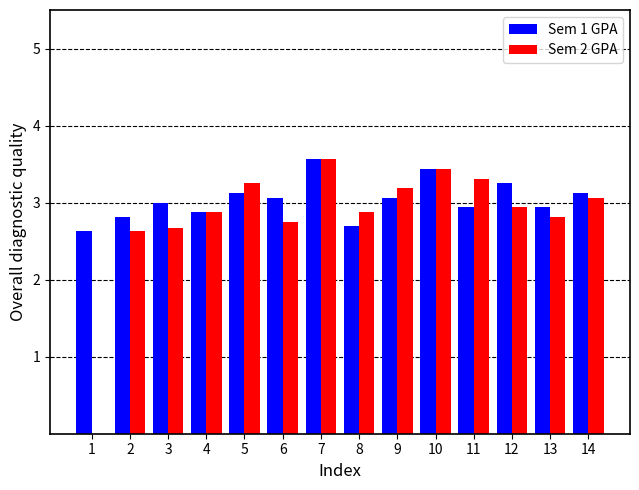

Is the value of Sem 1 GPA at 12 greater than the value of Sem 2 GPA at 13?

Yes